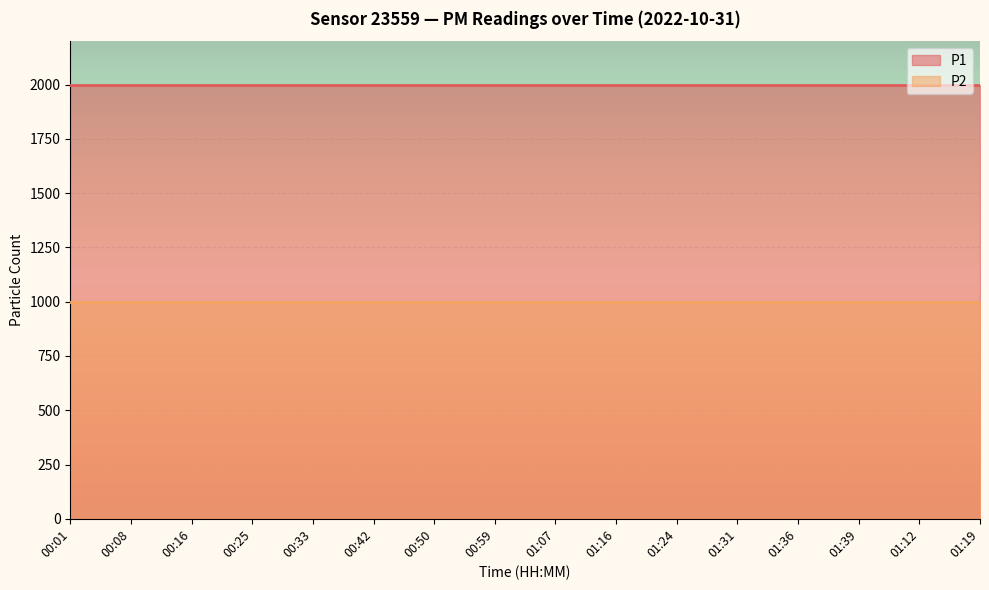

Which has a higher value, 01:12 or 00:01?

01:12